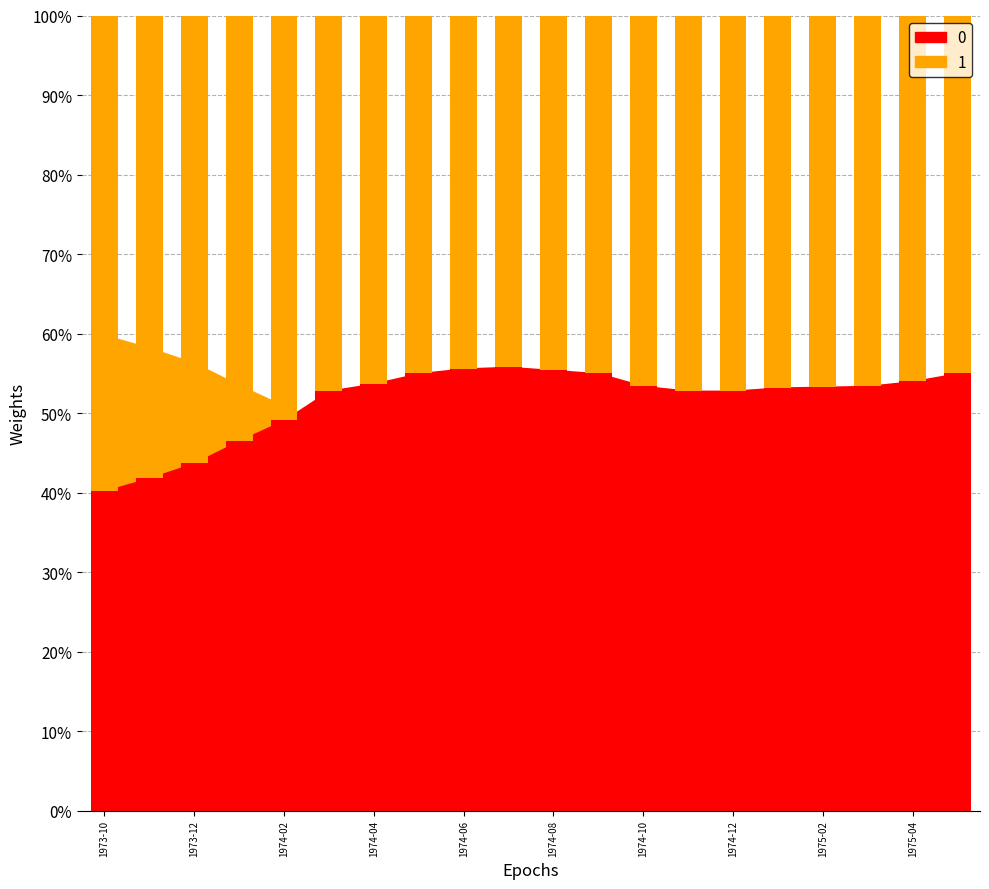

At how many categories does at least one series exceed 0?

20